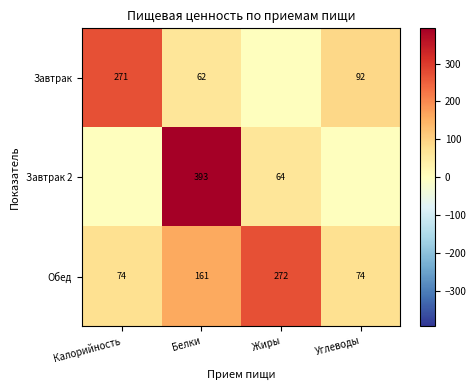

What is the difference between the Завтрак values at Углеводы and Калорийность?

179